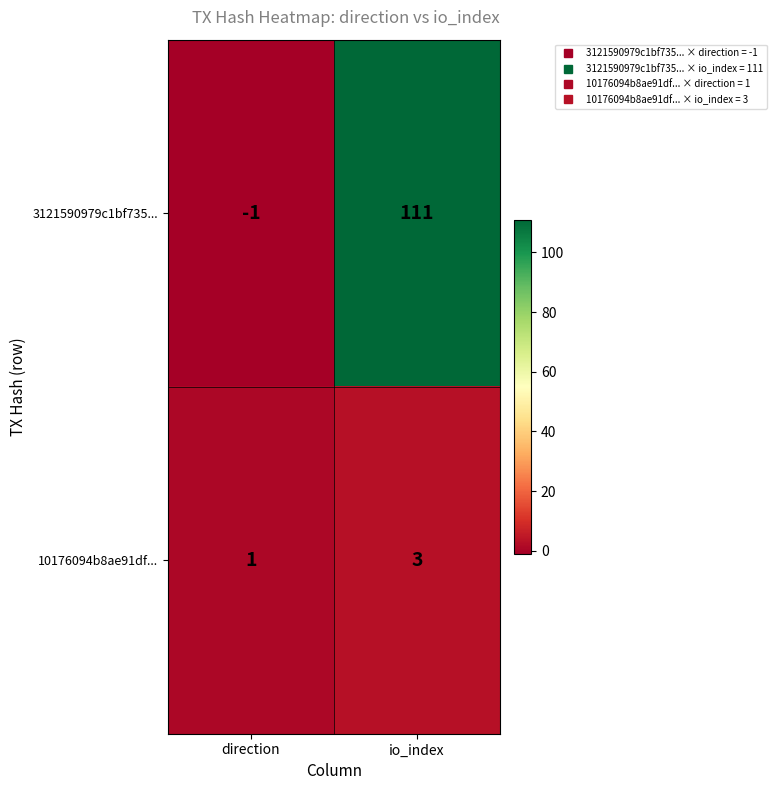

Where is 10176094b8ae91df... nearest to the value 2?

direction